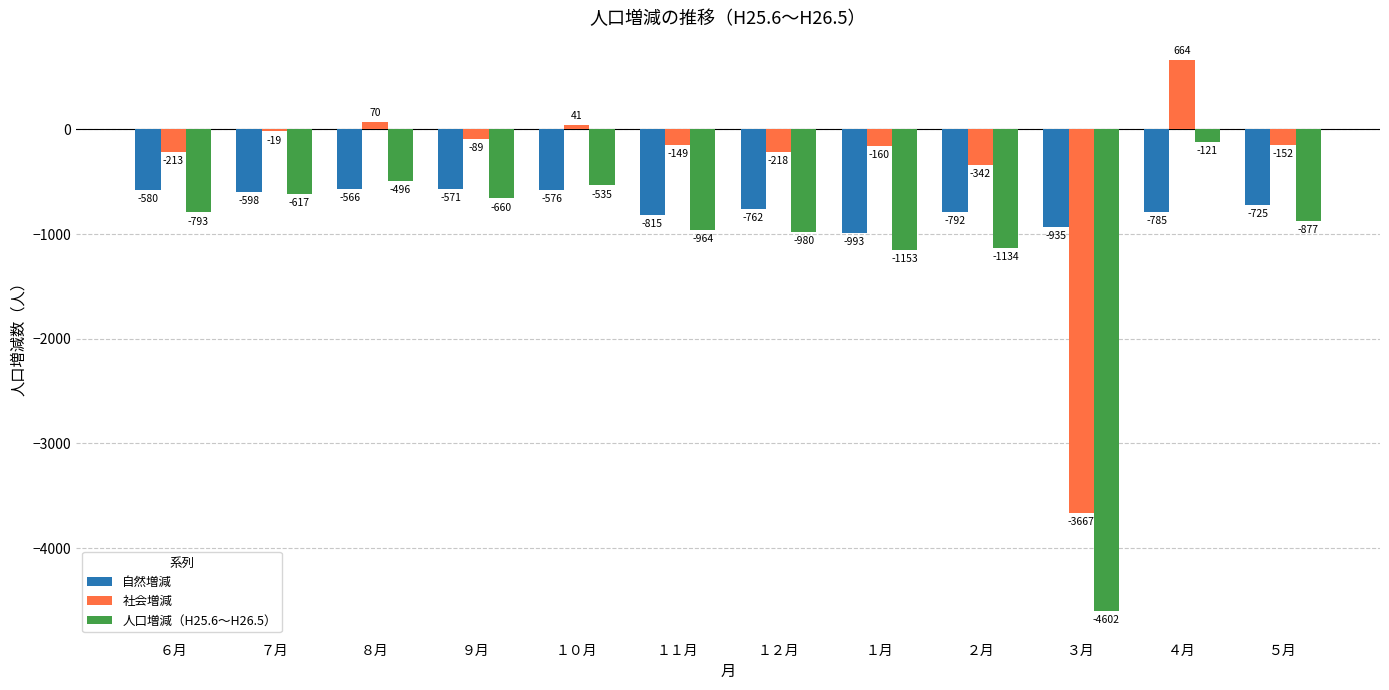

Rank the categories by 人口増減（H25.6～H26.5） value from highest to lowest.

４月, ８月, １０月, ７月, ９月, ６月, ５月, １１月, １２月, ２月, １月, ３月